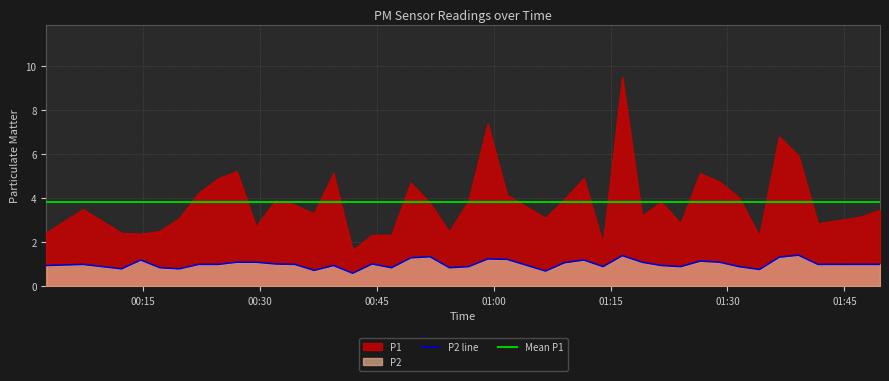

Rank the series at 2023-02-03T00:29:32 from highest to lowest value.

P1, P2